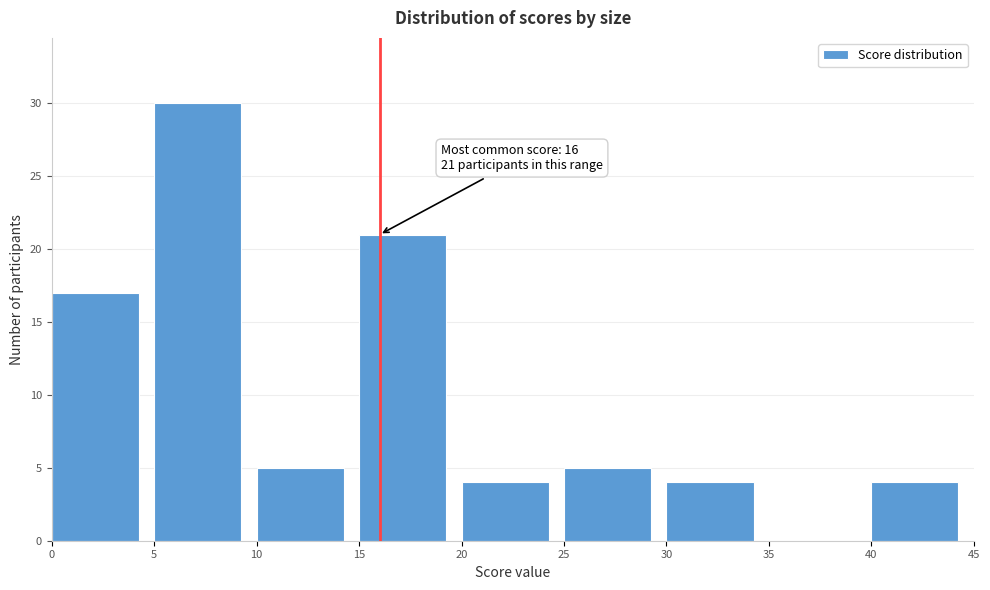

Over which range of the x-axis is the bar tallest?

5 to 10